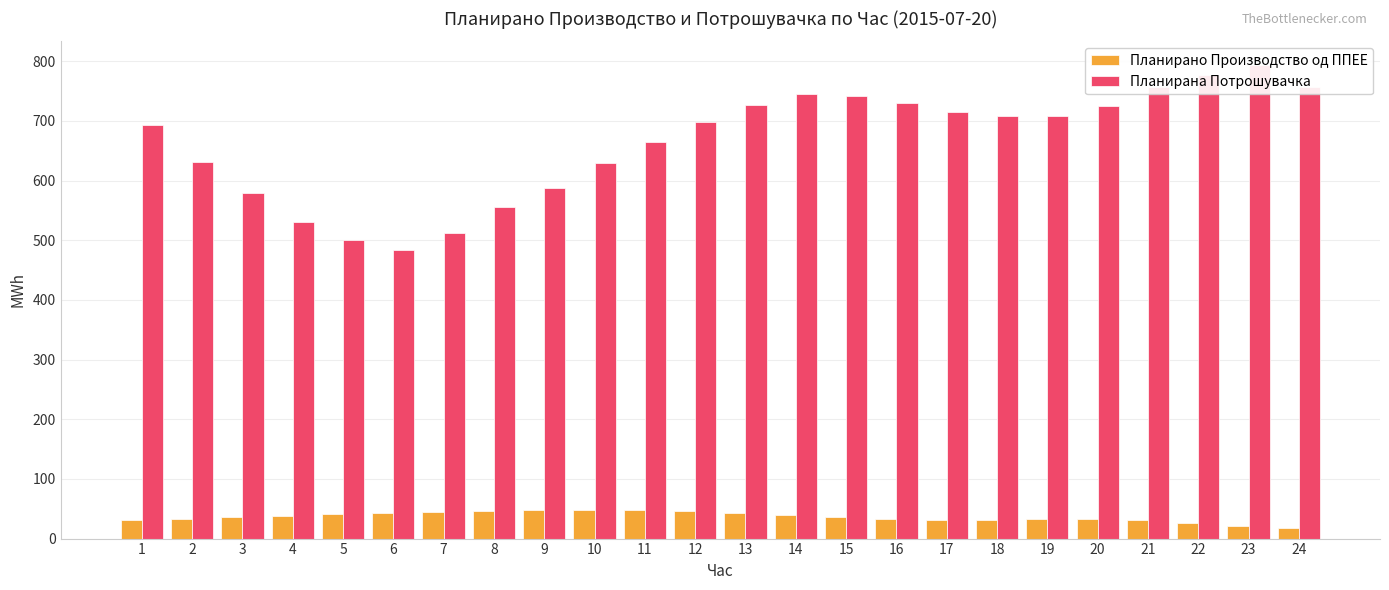

What is the greatest value displayed?

793.6